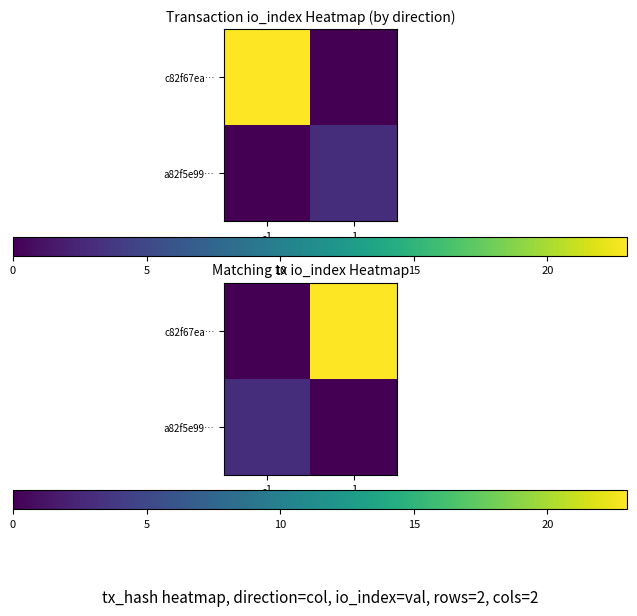

List the series in order of their peak value, highest first.

c82f67ea…, a82f5e99…